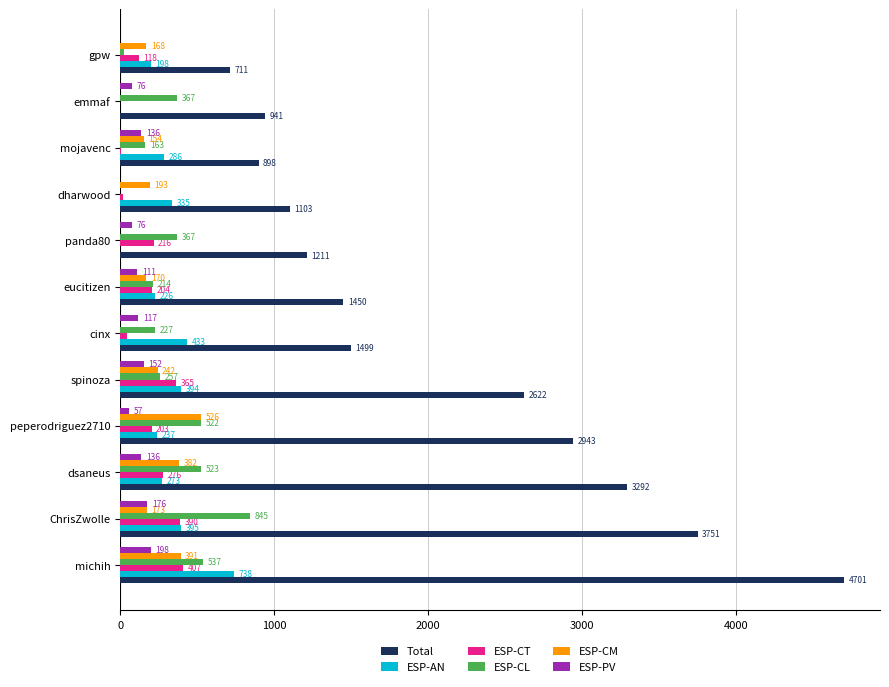

The Total series shows 5012.2 at peperodriguez2710. True or false?

False